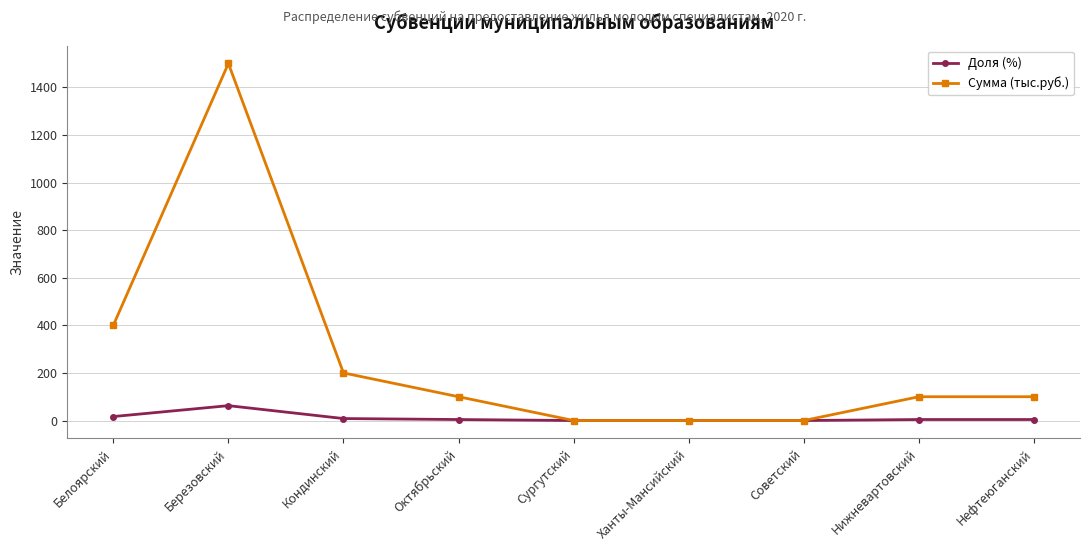

What is the difference between the Доля (%) values at Кондинский and Ханты-Мансийский?

8.3